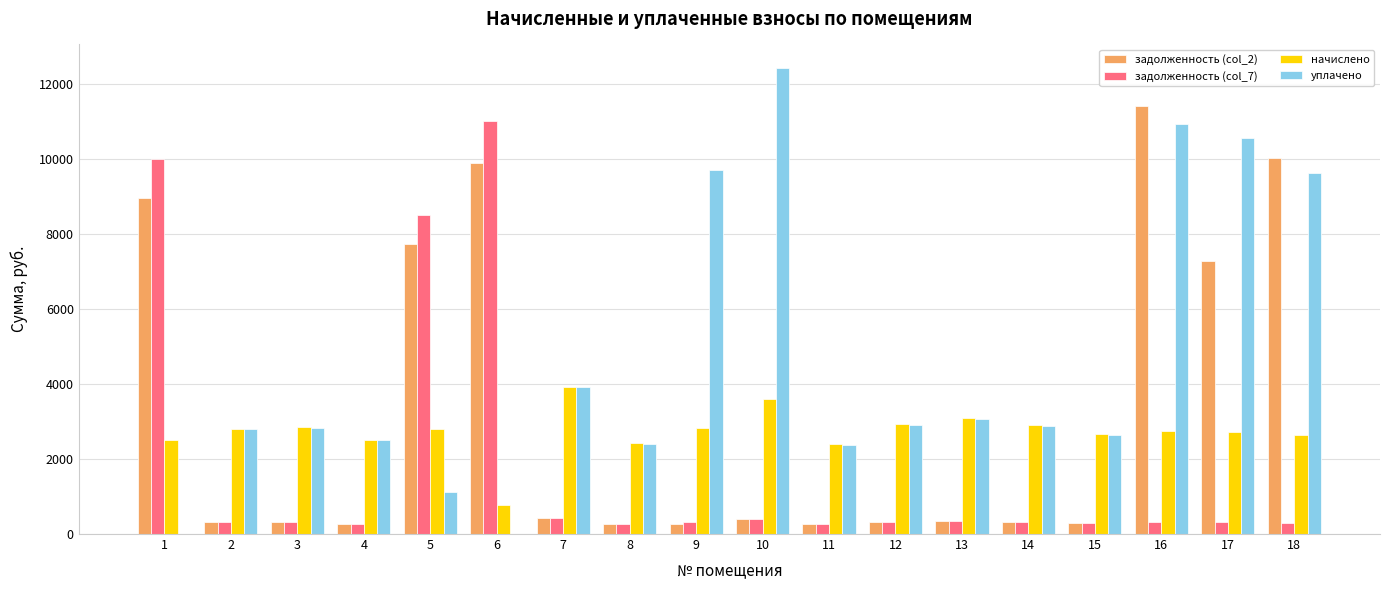

What is the sum of all задолженность (col_2) values?

59145.9